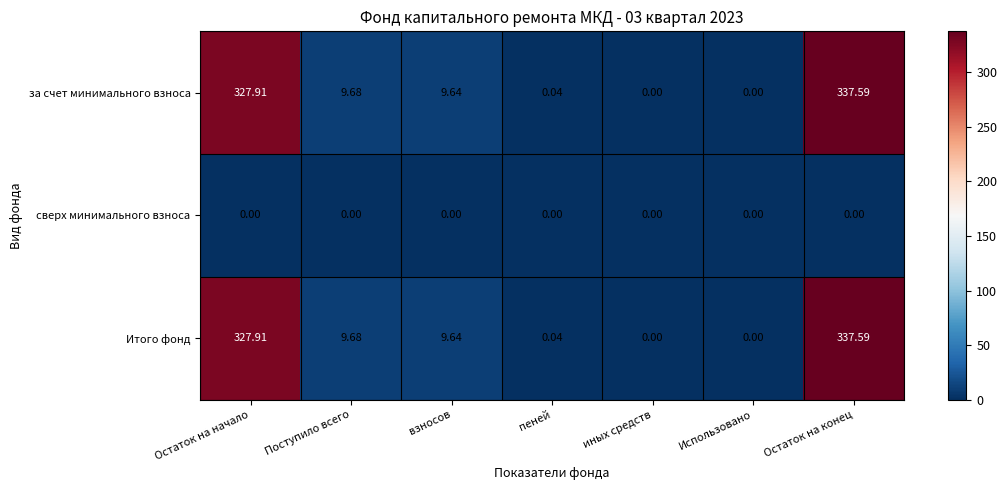

At which category is the sum across all series the highest?

Остаток на конец